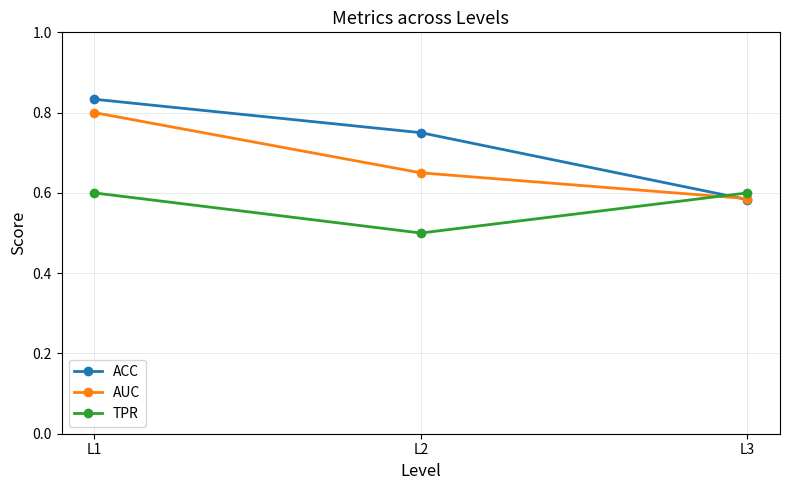

What is the minimum value shown in the chart?

0.5